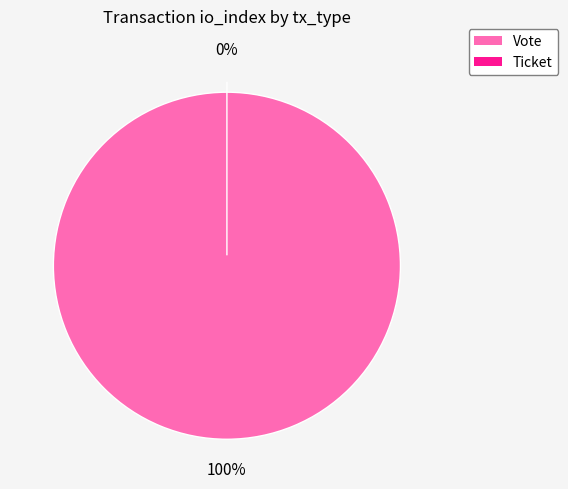

Is the sum of Ticket and Vote greater than half?

Yes